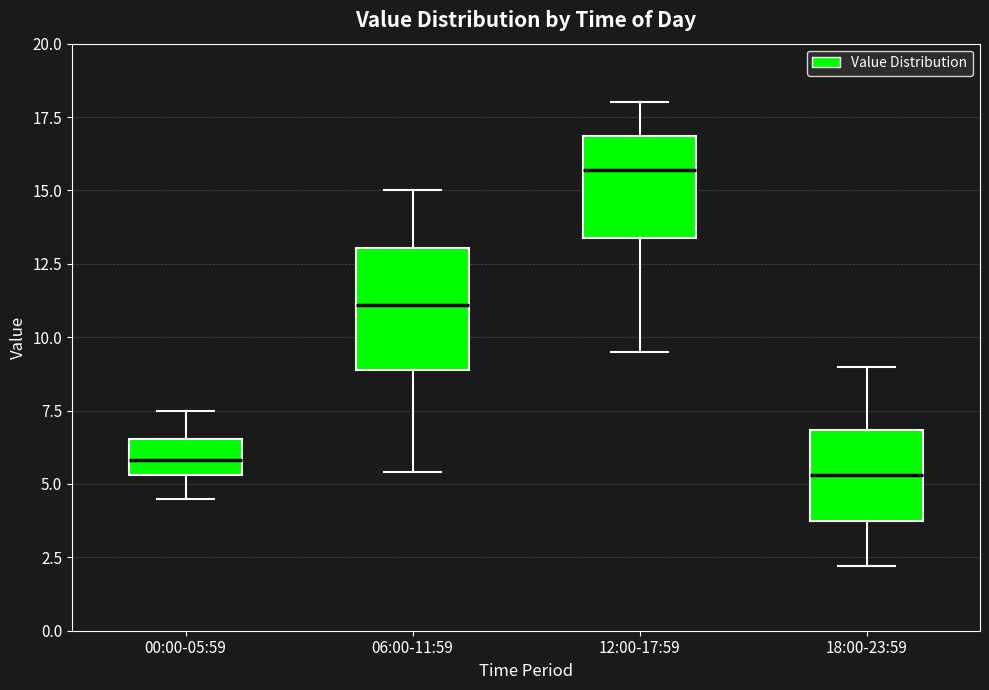

Reading left to right, transcribe this box plot: for each box, give where its median line is, the range the box spans, and where its two whiskers end, as read against the y-axis. The values are not printed on the chart, so give them approximately, as read against the axis.

00:00-05:59: median 6.0, box 5.5 to 6.5, whiskers 4.5 to 7.5
06:00-11:59: median 11.0, box 9.0 to 13.0, whiskers 5.5 to 15.0
12:00-17:59: median 15.5, box 13.5 to 17.0, whiskers 9.5 to 18.0
18:00-23:59: median 5.5, box 4.0 to 7.0, whiskers 2.0 to 9.0